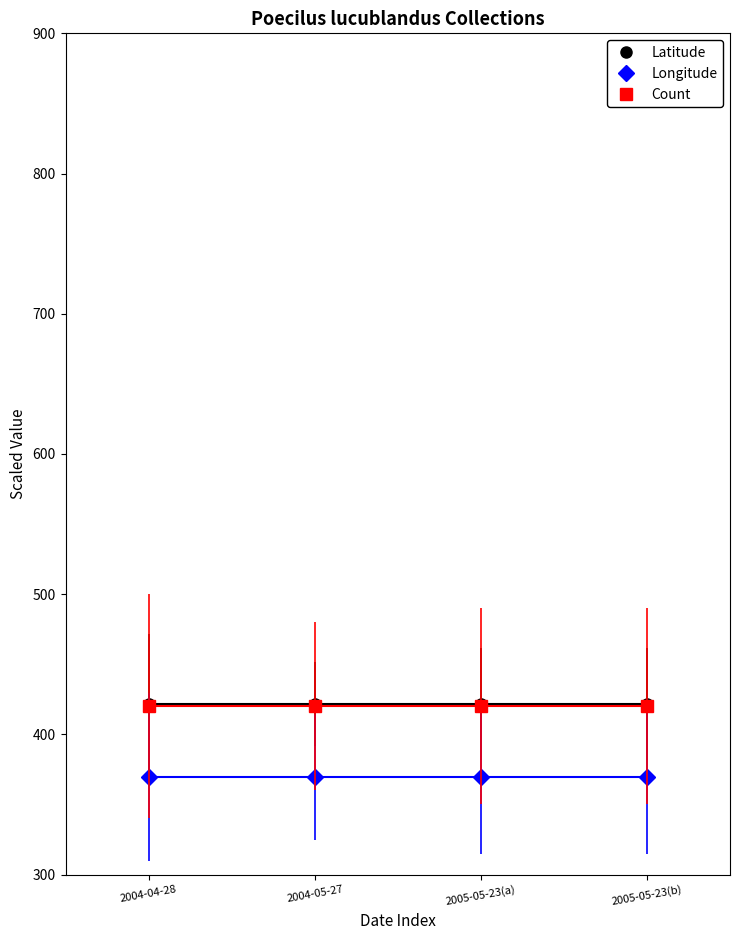

Rank the series at 2004-05-27 from highest to lowest value.

Latitude, Count, Longitude